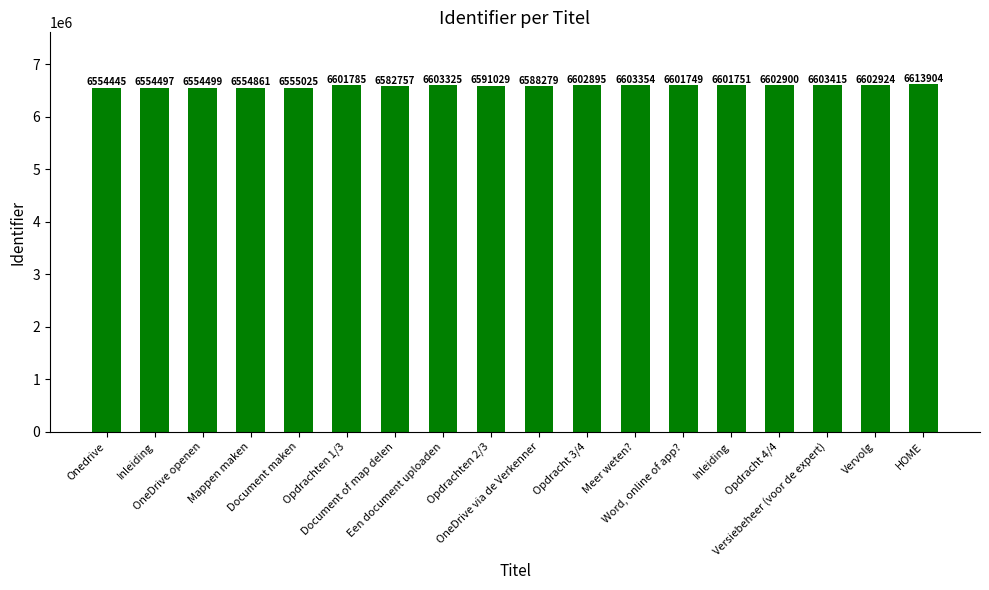

Does the chart contain any negative values?

No